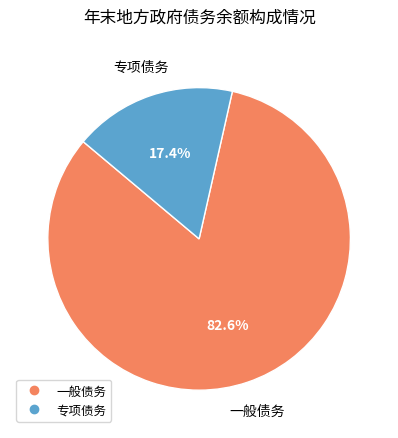

What is the majority slice?

一般债务